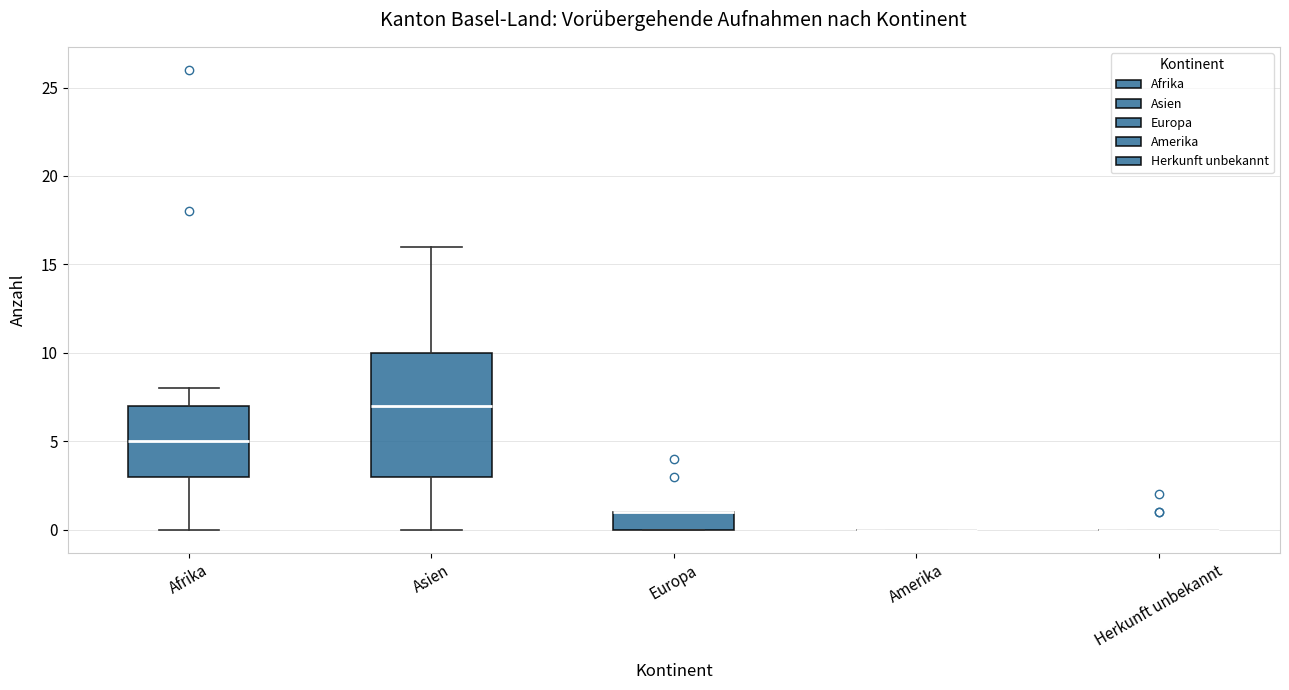

Reading left to right, transcribe this box plot: for each box, give where its median line is, the range the box spans, and where its two whiskers end, as read against the y-axis. The values are not printed on the chart, so give them approximately, as read against the axis.

Afrika: median 5, box 3 to 7, whiskers 0 to 8
Asien: median 7, box 3 to 10, whiskers 0 to 16
Europa: median 1 (drawn on the box's upper edge), box 0 to 1, whiskers 0 to 1
Amerika: box collapsed to a line at 0, whiskers 0 to 0
Herkunft unbekannt: box collapsed to a line at 0, whiskers 0 to 0